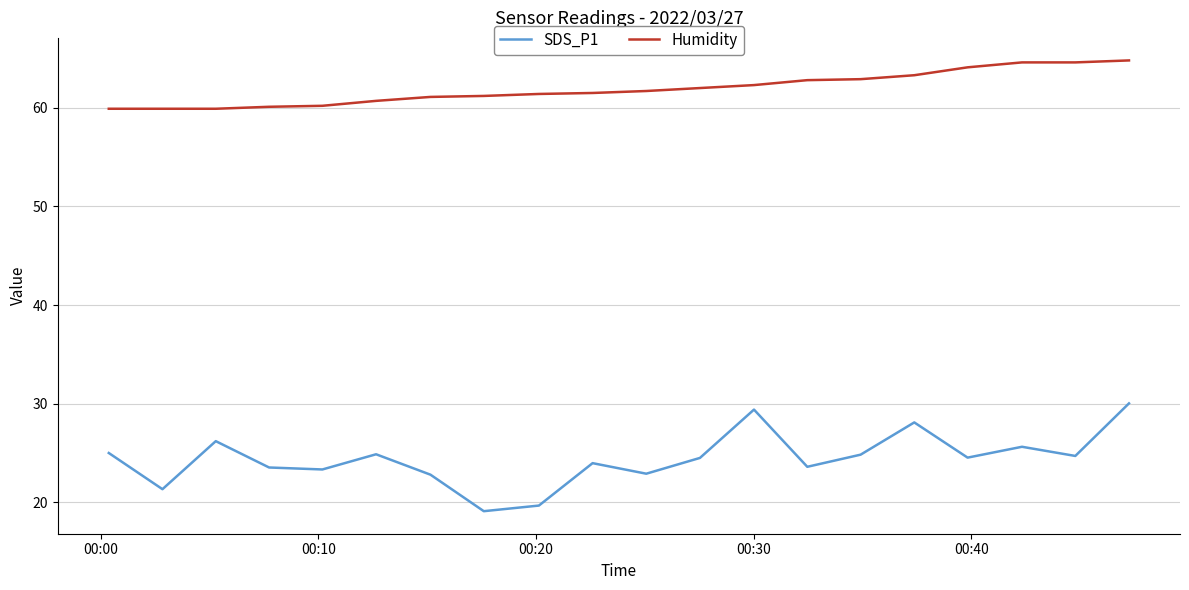

True or false: Humidity and SDS_P1 intersect in this chart.

False